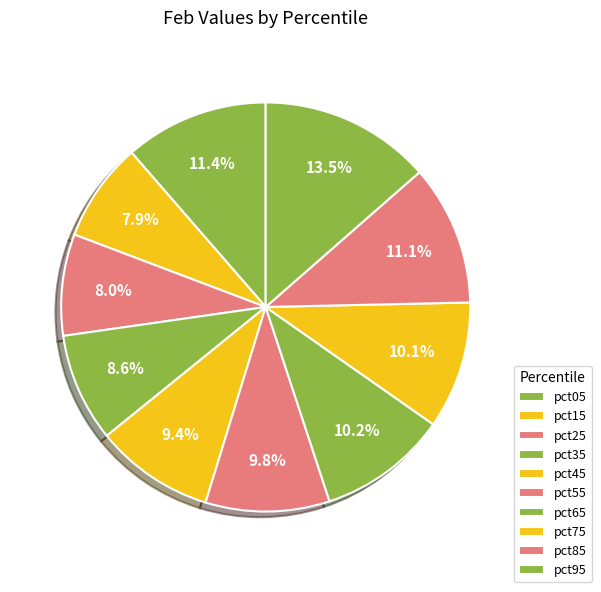

The pct55 slice represents 21% of the pie. True or false?

False